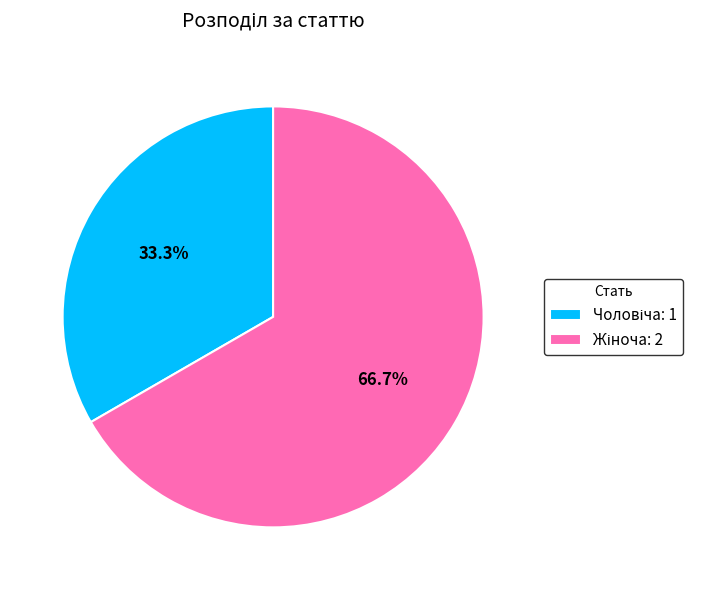

Is there a majority slice in this chart?

Yes